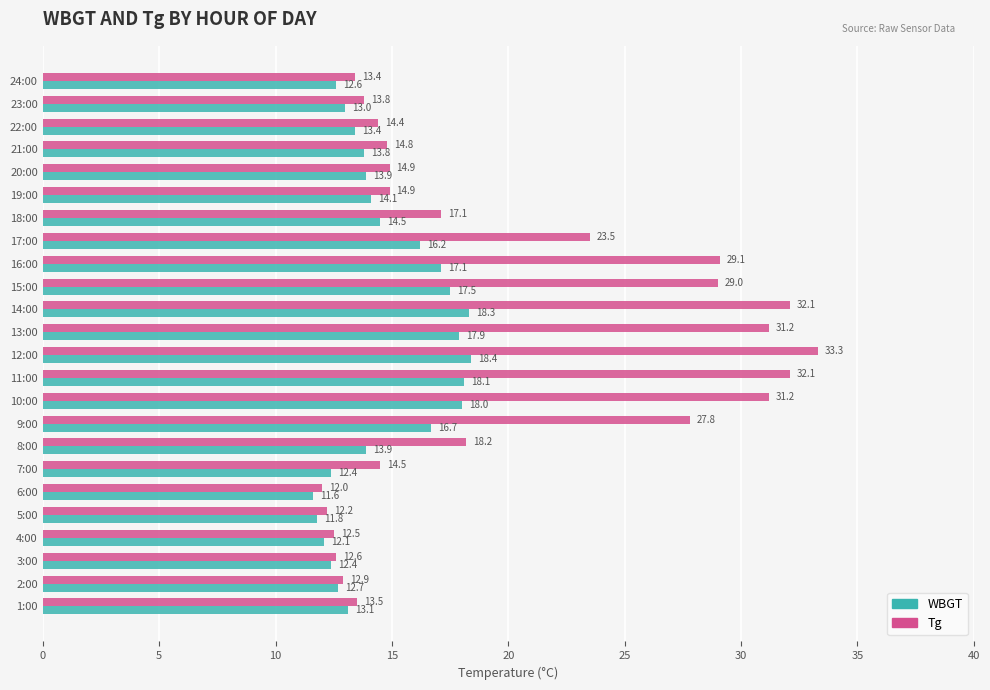

What is the difference between the maximum and minimum values in the Tg series?

21.3